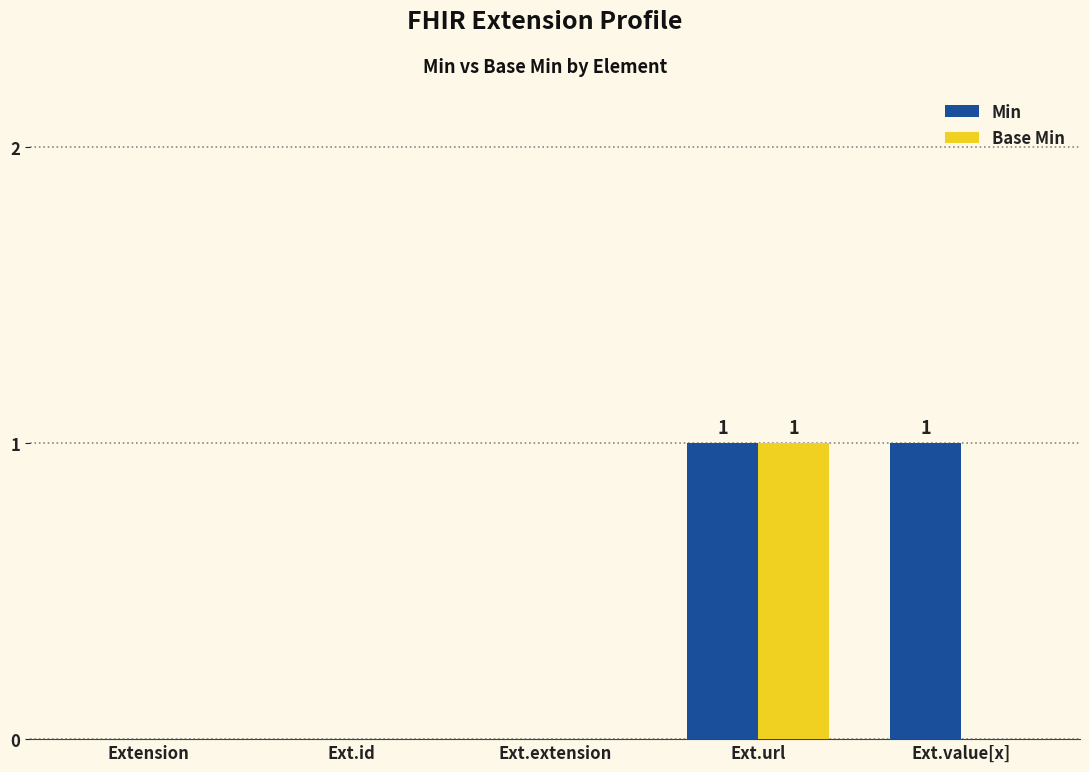

Is it true that Base Min equals 0 at Extension?

True